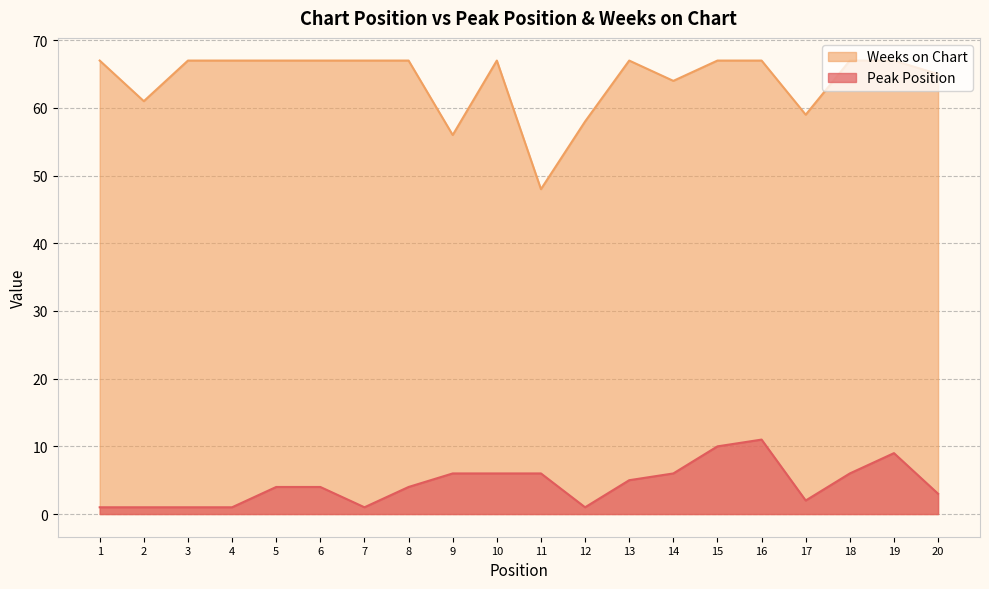

What is the difference between the maximum and minimum values in the Weeks on Chart series?

19